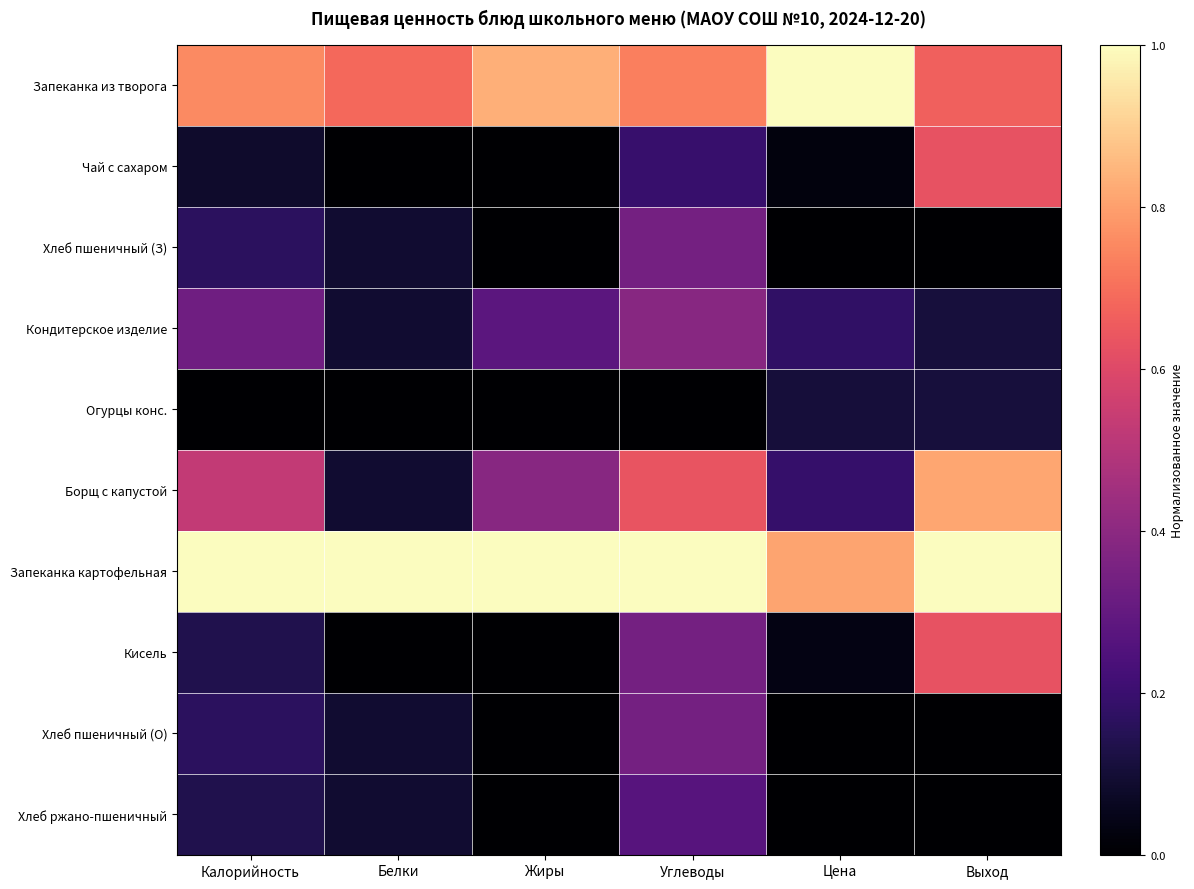

Reading right to left, what are all the values shown in this chart?

Запеканка из творога: Выход=0.7	Цена=1.0	Углеводы=0.7	Жиры=0.8	Белки=0.7	Калорийность=0.8
Чай с сахаром: Выход=0.6	Цена=0.0	Углеводы=0.2	Жиры=0.0	Белки=0.0	Калорийность=0.1
Хлеб пшеничный (З): Выход=0.0	Цена=0.0	Углеводы=0.3	Жиры=0.0	Белки=0.1	Калорийность=0.2
Кондитерское изделие: Выход=0.1	Цена=0.2	Углеводы=0.4	Жиры=0.3	Белки=0.1	Калорийность=0.3
Огурцы конс.: Выход=0.1	Цена=0.1	Углеводы=0.0	Жиры=0.0	Белки=0.0	Калорийность=0.0
Борщ с капустой: Выход=0.8	Цена=0.2	Углеводы=0.6	Жиры=0.4	Белки=0.1	Калорийность=0.5
Запеканка картофельная: Выход=1.0	Цена=0.8	Углеводы=1.0	Жиры=1.0	Белки=1.0	Калорийность=1.0
Кисель: Выход=0.6	Цена=0.0	Углеводы=0.3	Жиры=0.0	Белки=0.0	Калорийность=0.1
Хлеб пшеничный (О): Выход=0.0	Цена=0.0	Углеводы=0.3	Жиры=0.0	Белки=0.1	Калорийность=0.2
Хлеб ржано-пшеничный: Выход=0.0	Цена=0.0	Углеводы=0.3	Жиры=0.0	Белки=0.1	Калорийность=0.1